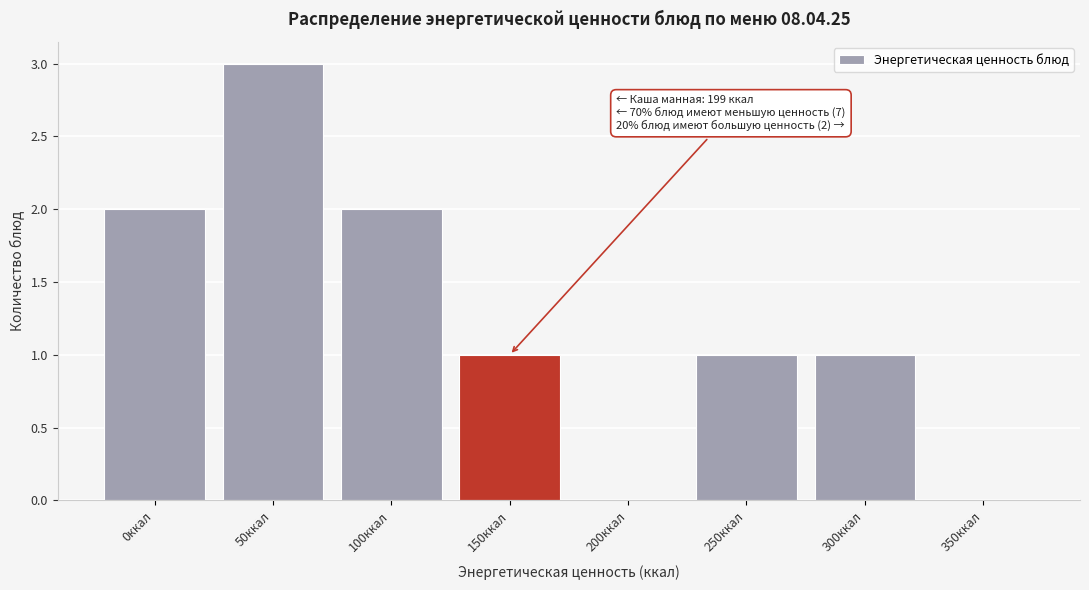

Reading left to right, list all the values displayed in this chart.

0ккал=2	50ккал=3	100ккал=2	150ккал=1	200ккал=0	250ккал=1	300ккал=1	350ккал=0